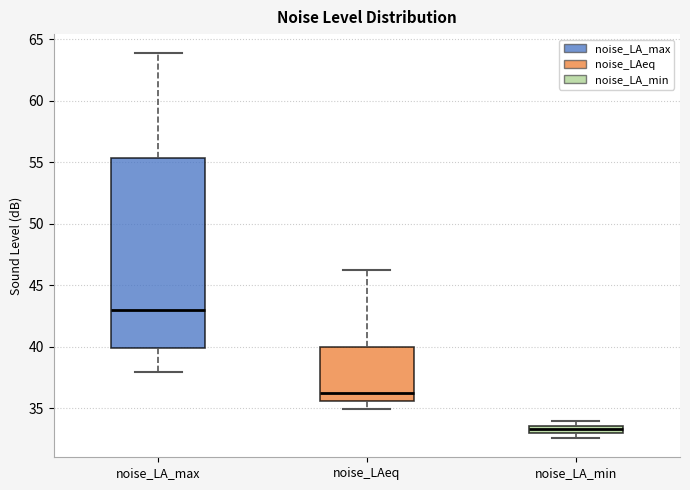

Which box's median line is the lowest?

noise_LA_min